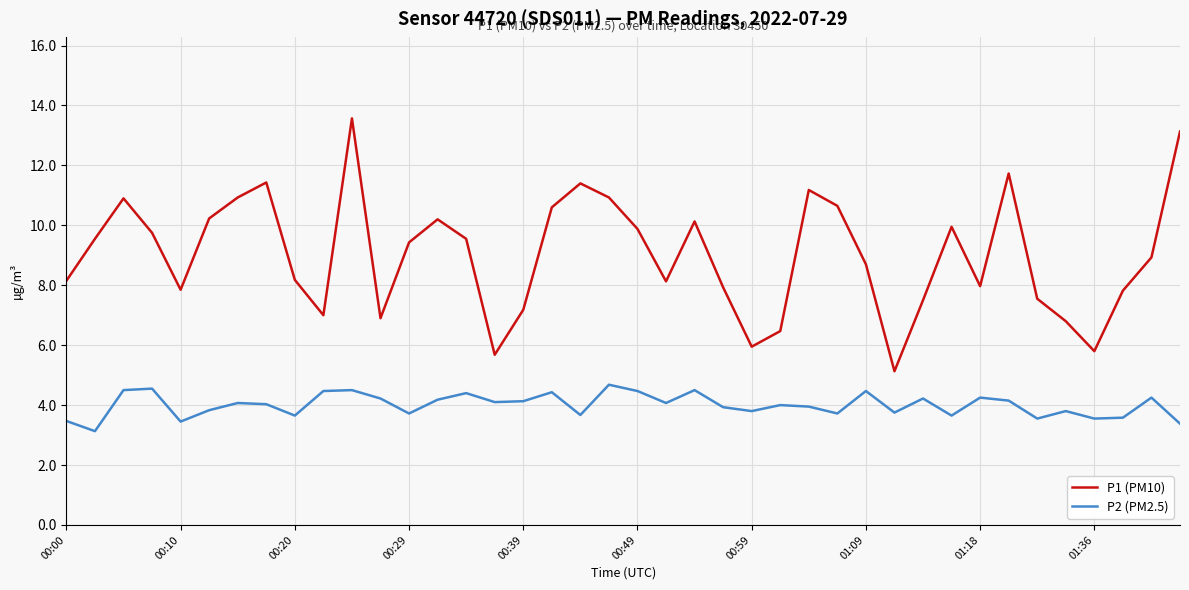

True or false: P1 (PM10) and P2 (PM2.5) intersect in this chart.

False